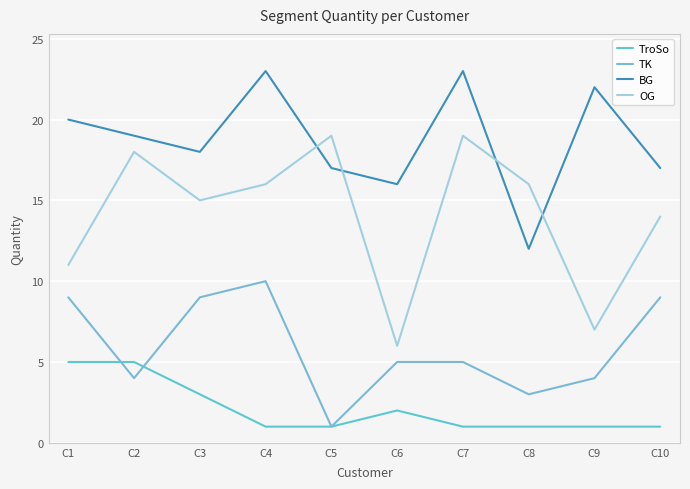

True or false: OG and TroSo cross at least once.

False